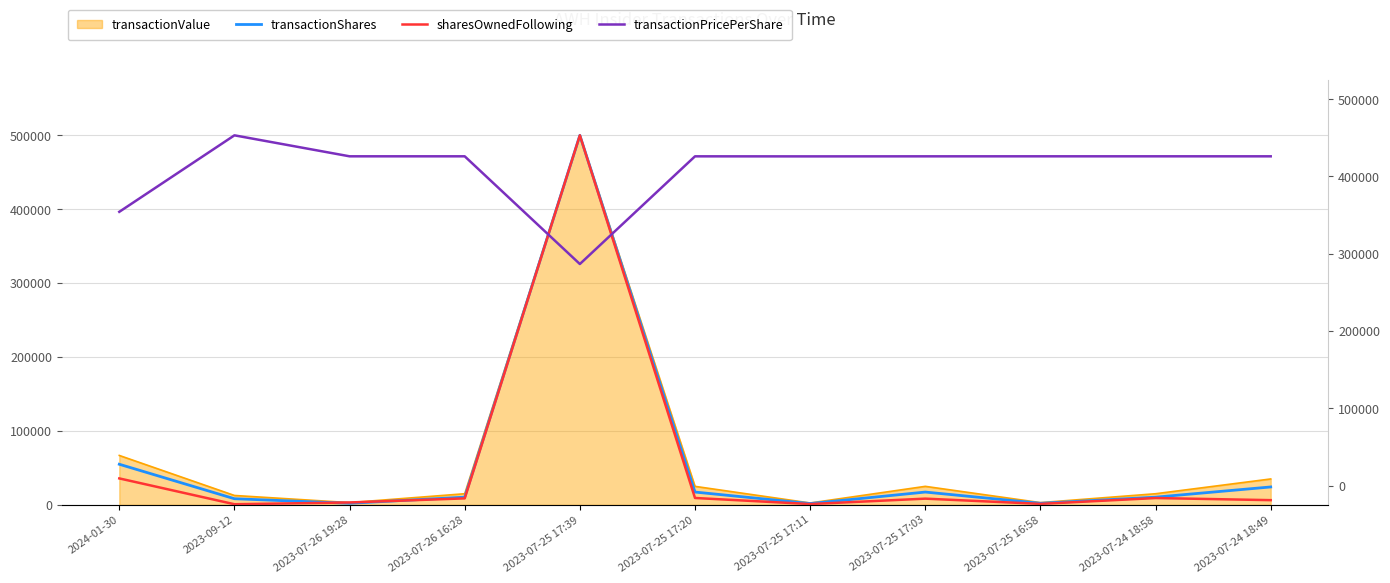

Which series has the largest total across all categories?

transactionPricePerShare